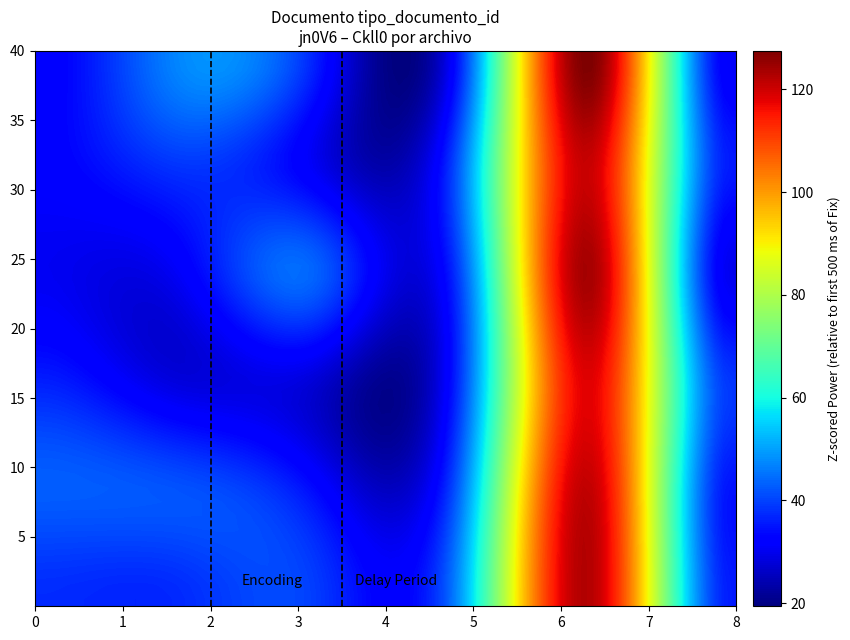

Reading left to right, list all the values displayed in this chart.

jn0V6AWeeTI: 35	38	36	39	123	37
vlz8gnGx4M8: 35	38	36	39	123	37
gan5OCYnDD0: 35	38	36	39	123	37
qXeilHuNMiY: 35	38	36	39	123	37
09OIurc7SyQ: 35	38	36	39	123	37
Ckll0ZgXaBE: 35	38	36	39	123	37